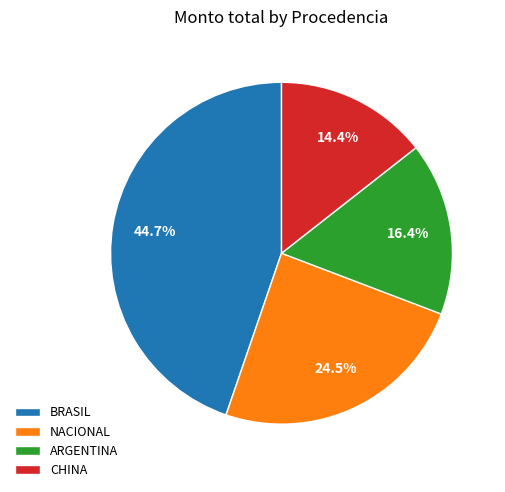

To the nearest percent, what is the combined percentage of ARGENTINA and CHINA?

31%